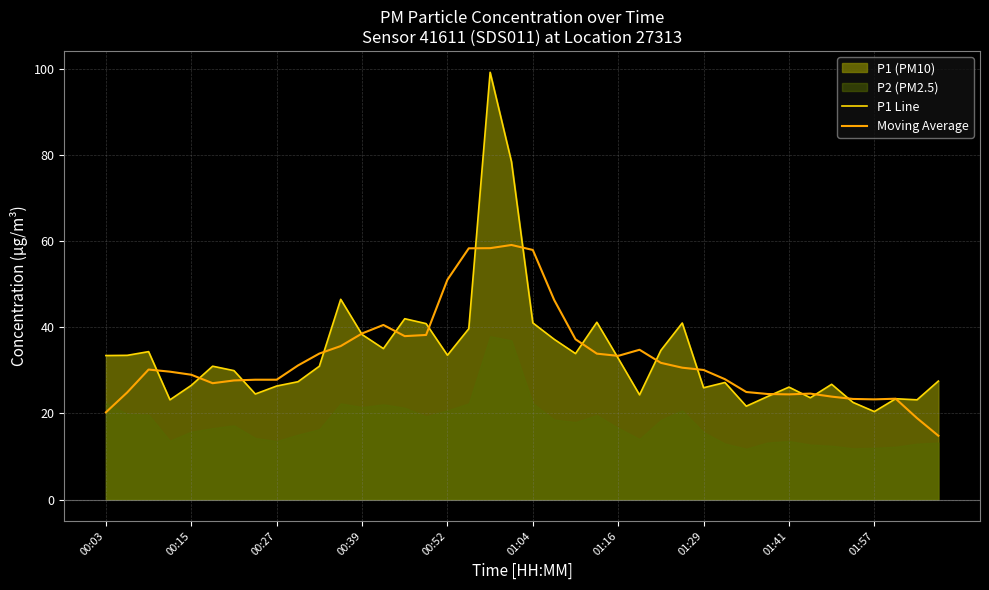

True or false: P1 Line has a value of 49.1 at 01:57.

False